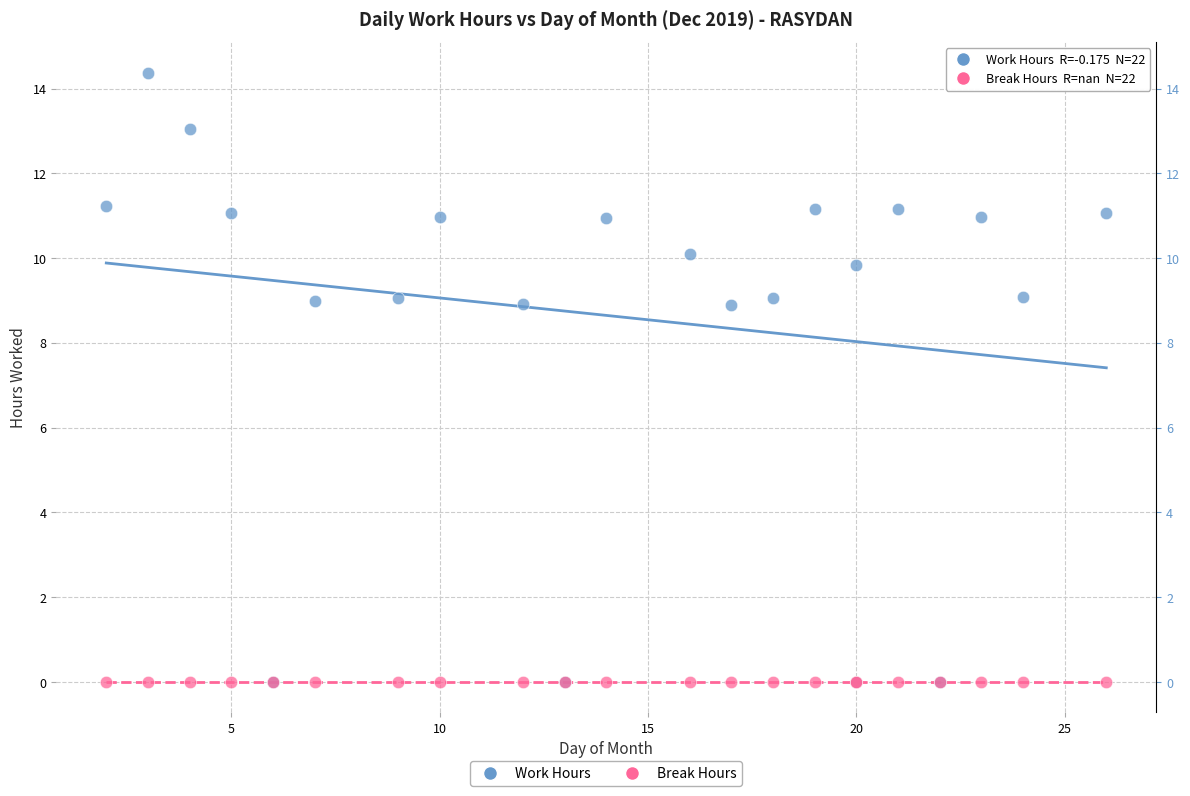

What are all the series names shown in the legend?

Work Hours, Break Hours